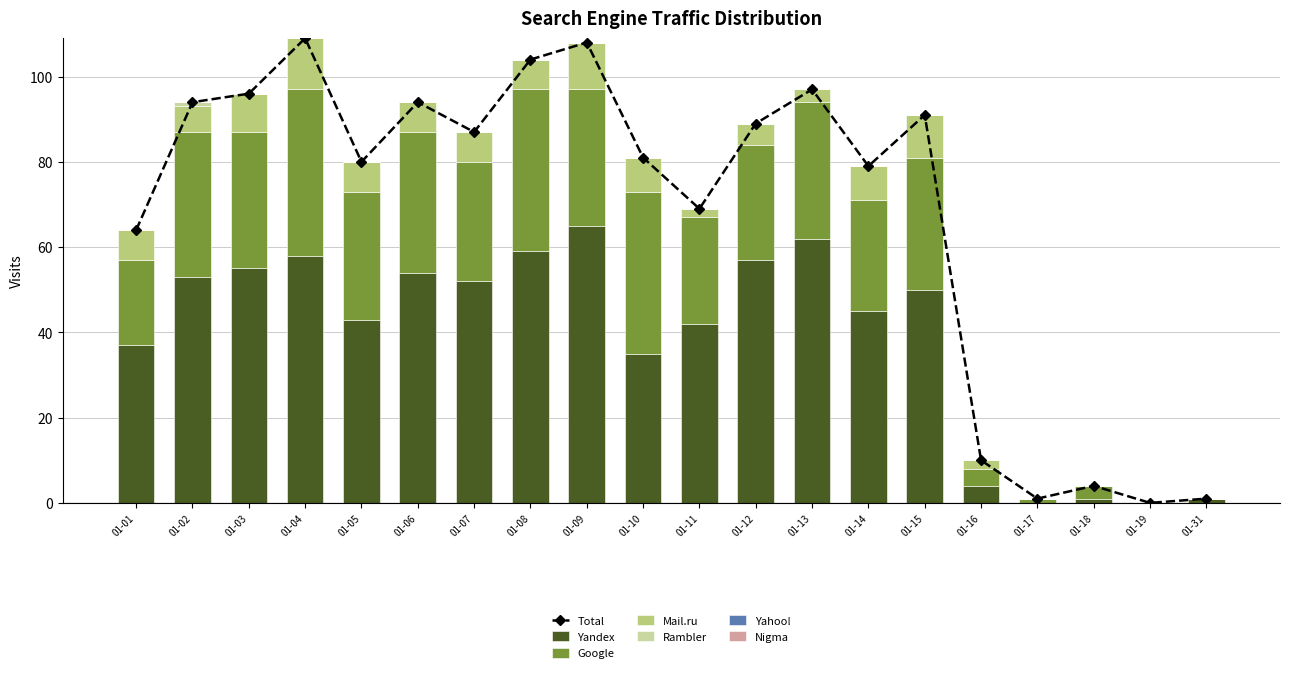

Are the bars horizontal?

No